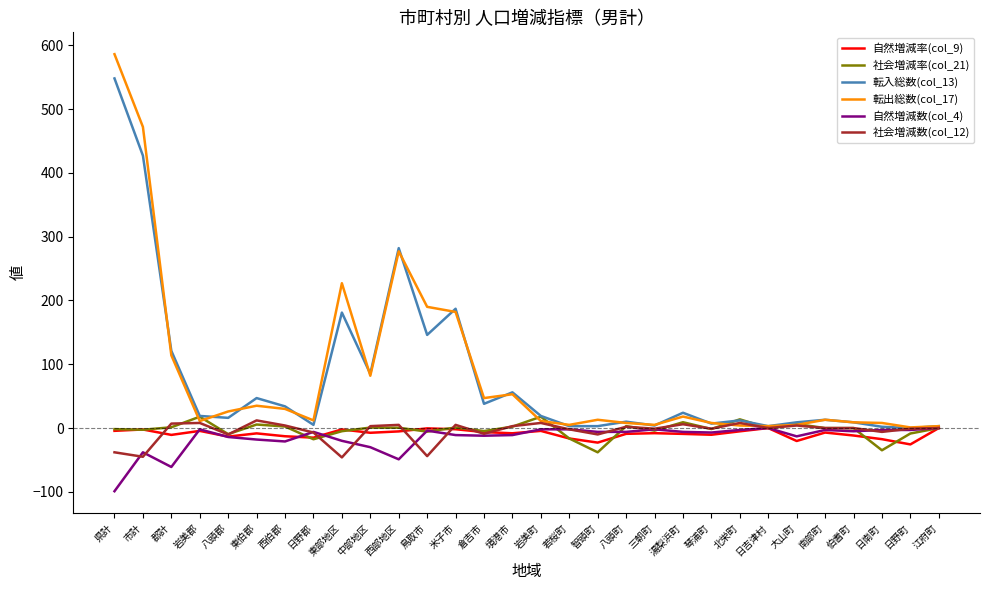

Is it true that 自然増減数(col_4) equals -3.0 at 北栄町?

True